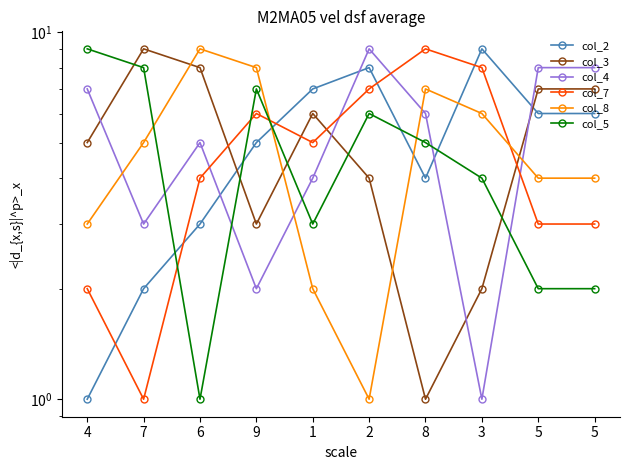

The col_4 series shows 14 at 2. True or false?

False